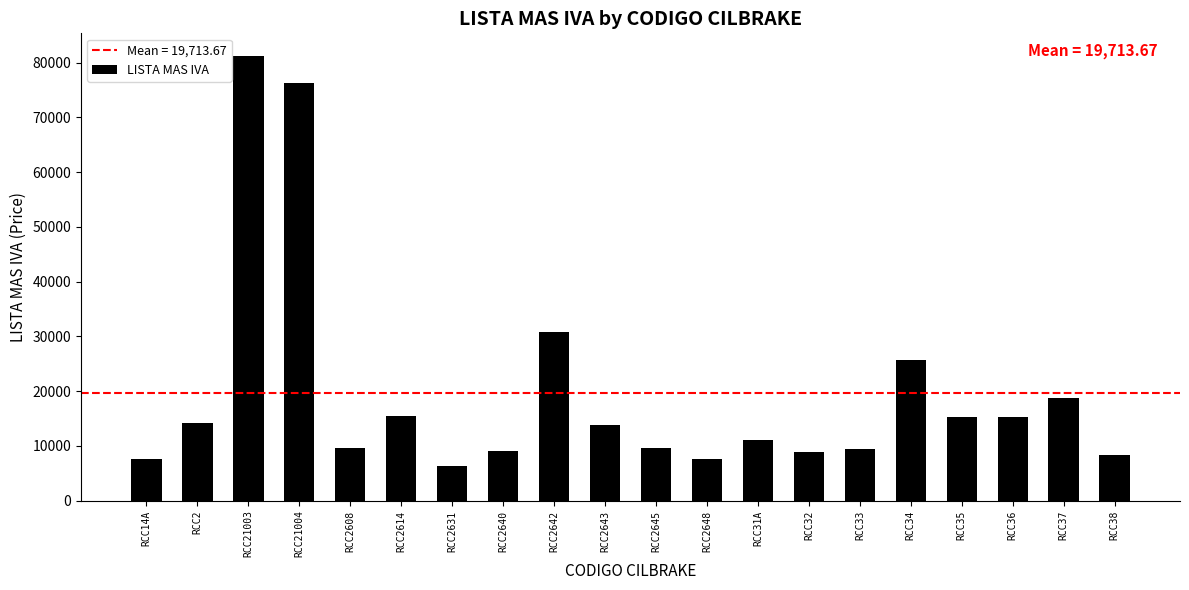

What is the average value?

19713.7